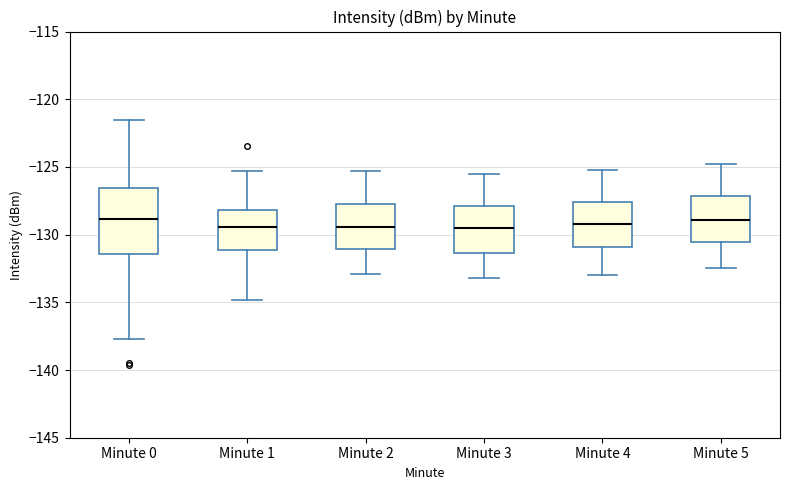

Which box is the tallest, from its lower edge to its upper edge?

Minute 0